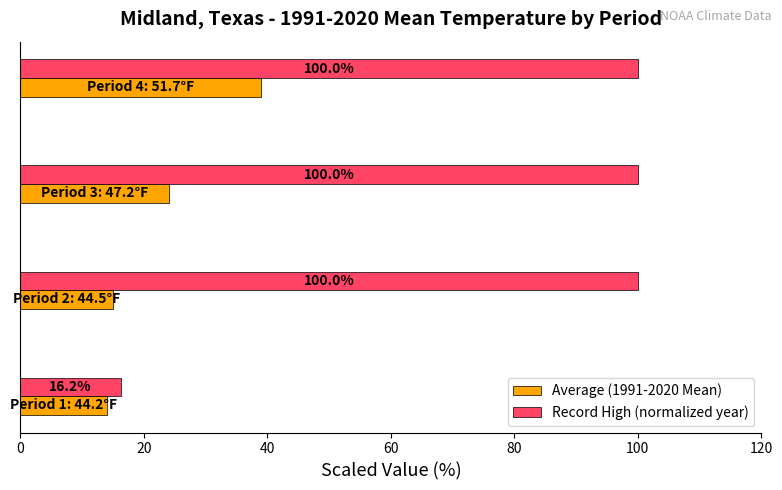

Which series has the widest spread of values?

Record High (normalized year)